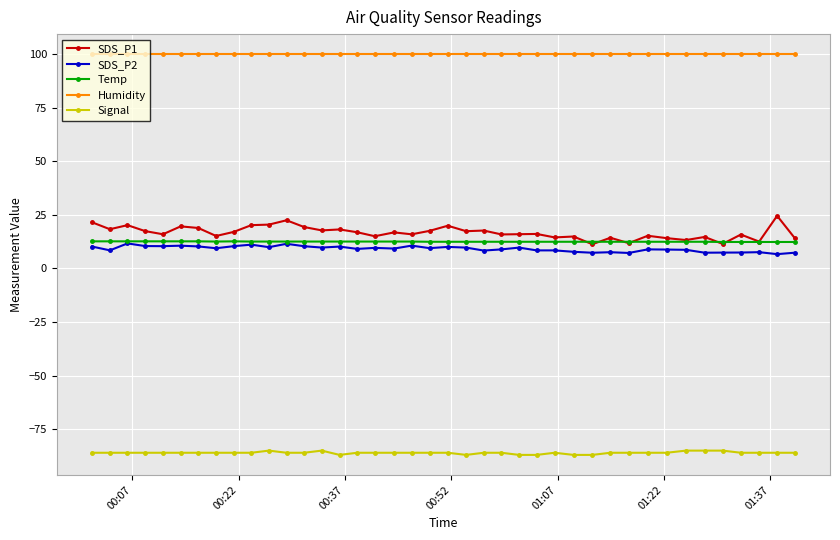

Which series has the largest total across all categories?

Humidity